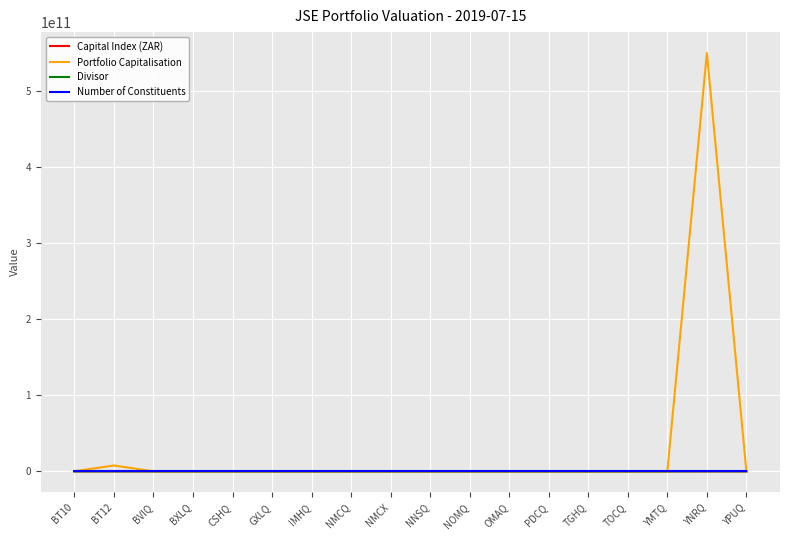

At which category is the sum across all series the highest?

YNRQ